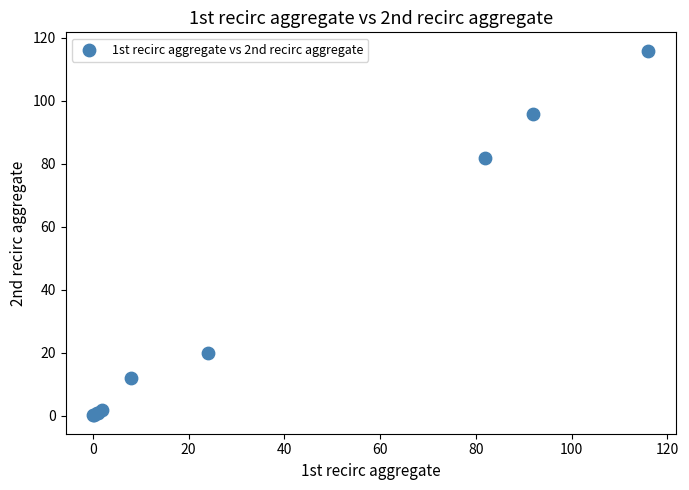

What Y value in the scatter plot is closest to 58?

82.0